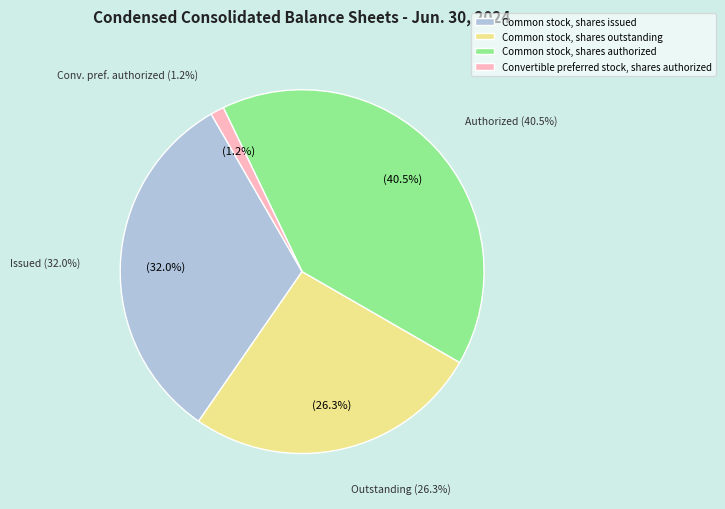

To the nearest percent, what is the combined percentage of Common stock, shares outstanding and Common stock, shares authorized?

67%